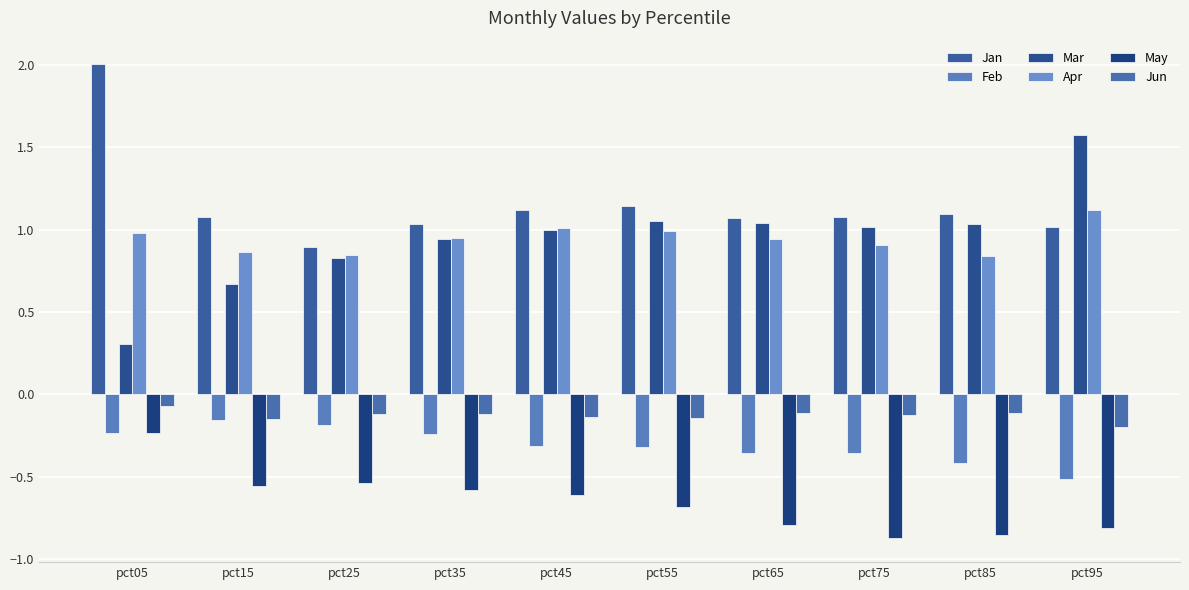

Where is May nearest to the value 0?

pct05